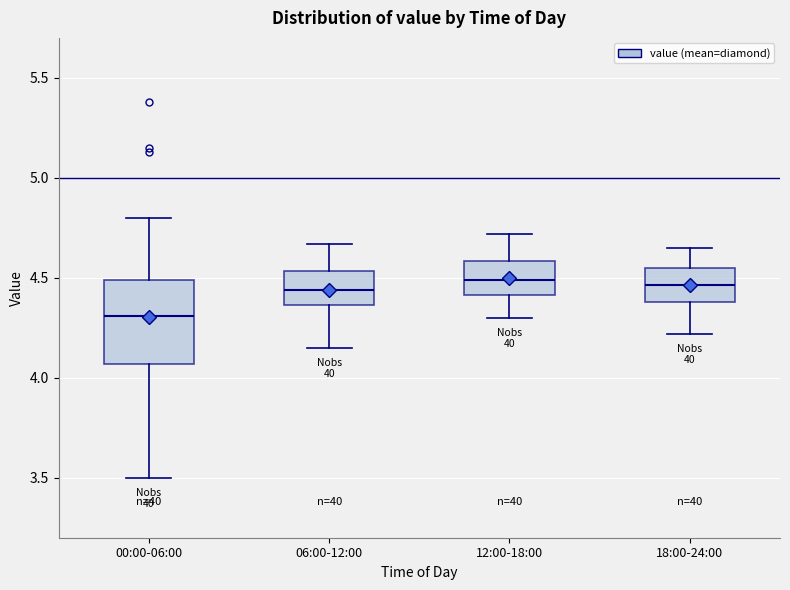

Reading left to right, transcribe this box plot: for each box, give where its median line is, the range the box spans, and where its two whiskers end, as read against the y-axis. The values are not printed on the chart, so give them approximately, as read against the axis.

00:00-06:00: median 4.30, box 4.05 to 4.50, whiskers 3.50 to 4.80
06:00-12:00: median 4.45, box 4.35 to 4.55, whiskers 4.15 to 4.65
12:00-18:00: median 4.50, box 4.40 to 4.60, whiskers 4.30 to 4.70
18:00-24:00: median 4.45, box 4.40 to 4.55, whiskers 4.20 to 4.65